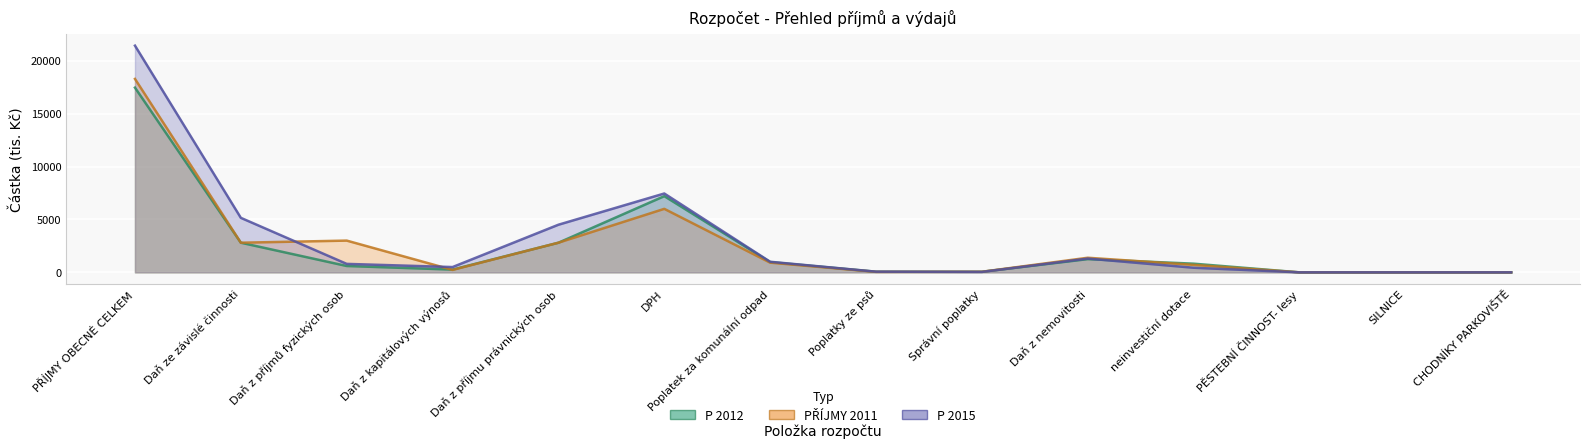

Which category has the highest value across all series?

PŘÍJMY OBECNÉ CELKEM